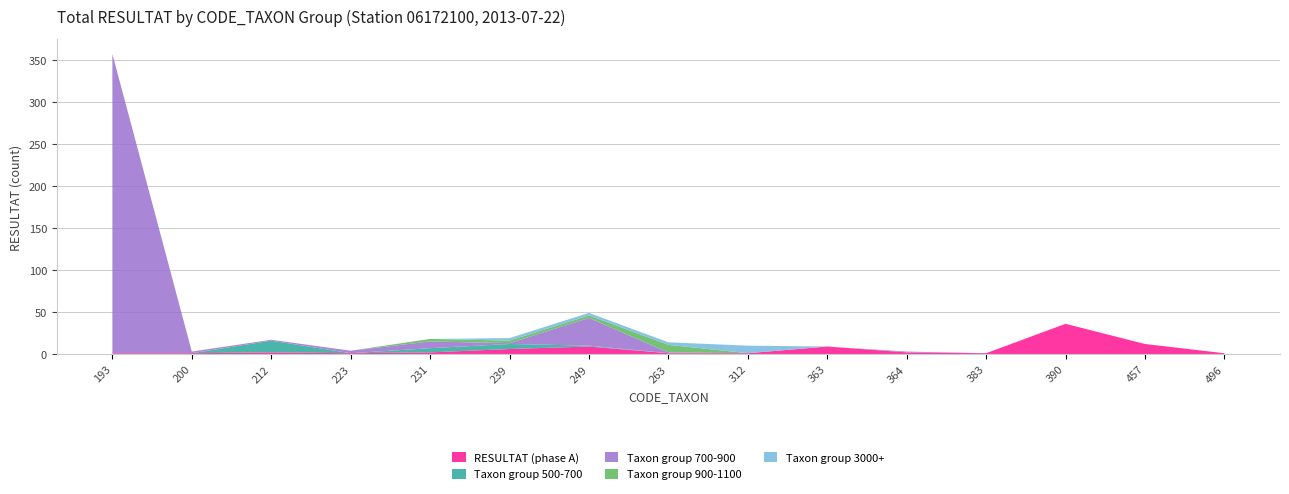

Reading left to right, transcribe all the data shown in this chart.

RESULTAT (phase A): 1	1	2	1	2	6	9	1	1	9	2	1	36	12	1
Taxon group 500-700: 0	0	14	0	5	6	1	0	0	0	0	0	0	0	0
Taxon group 700-900: 356	2	1	3	8	1	33	1	0	0	1	0	0	0	0
Taxon group 900-1100: 0	0	0	0	3	3	3	9	0	0	0	0	0	0	0
Taxon group 3000+: 0	0	0	0	0	3	3	3	9	0	0	0	0	0	0